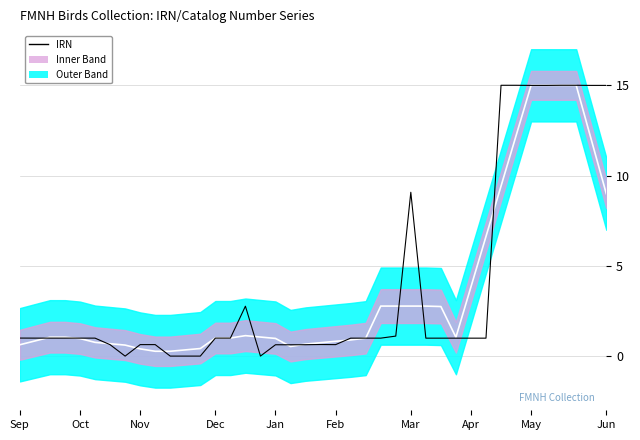

Does the chart have visible grid lines?

Yes